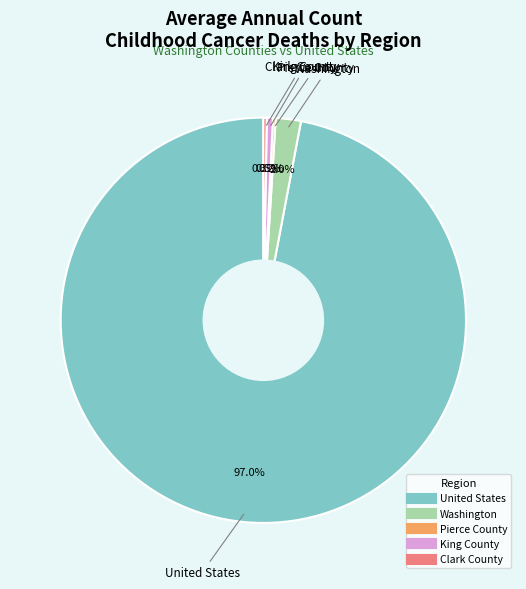

What is the total percentage of King County and United States?

97.5%